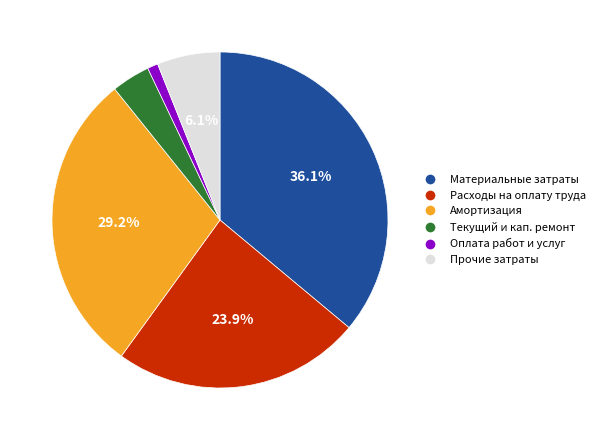

Is there any slice that represents more than half of the pie?

No